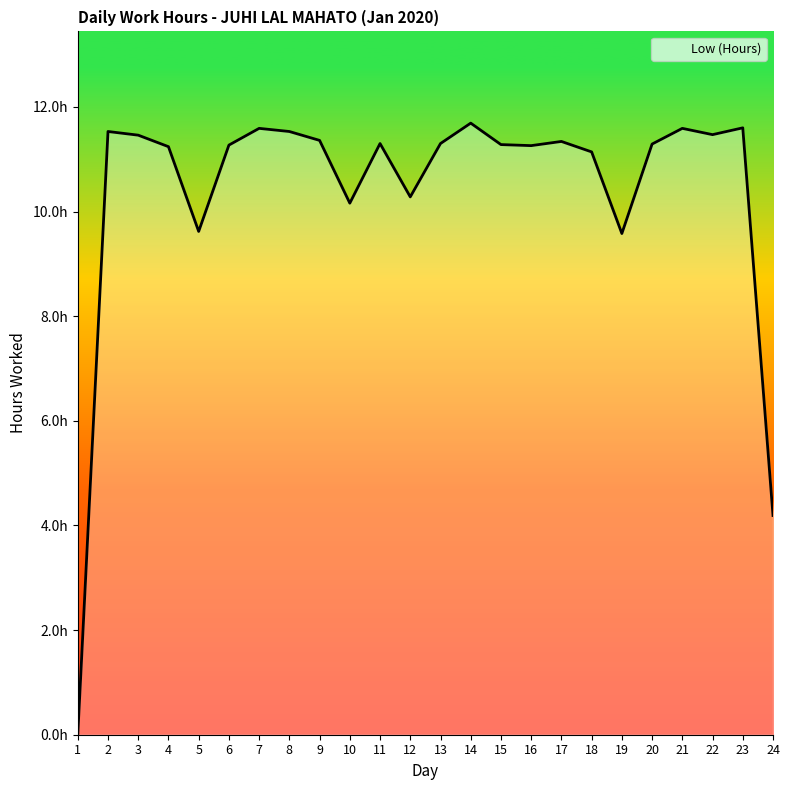

What is the sum of the values at 14 and 15?

23.0